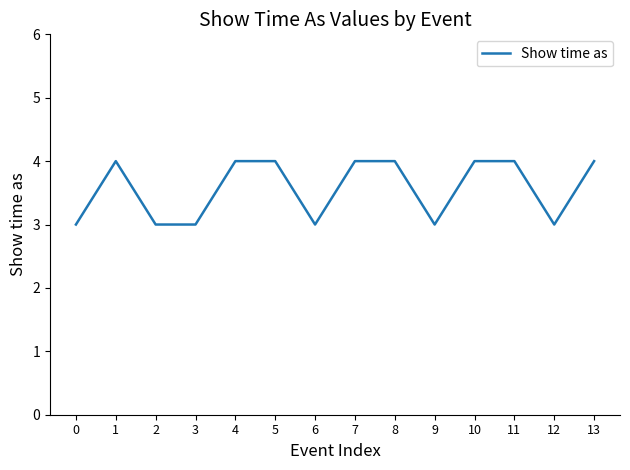

What is the smallest value displayed?

3